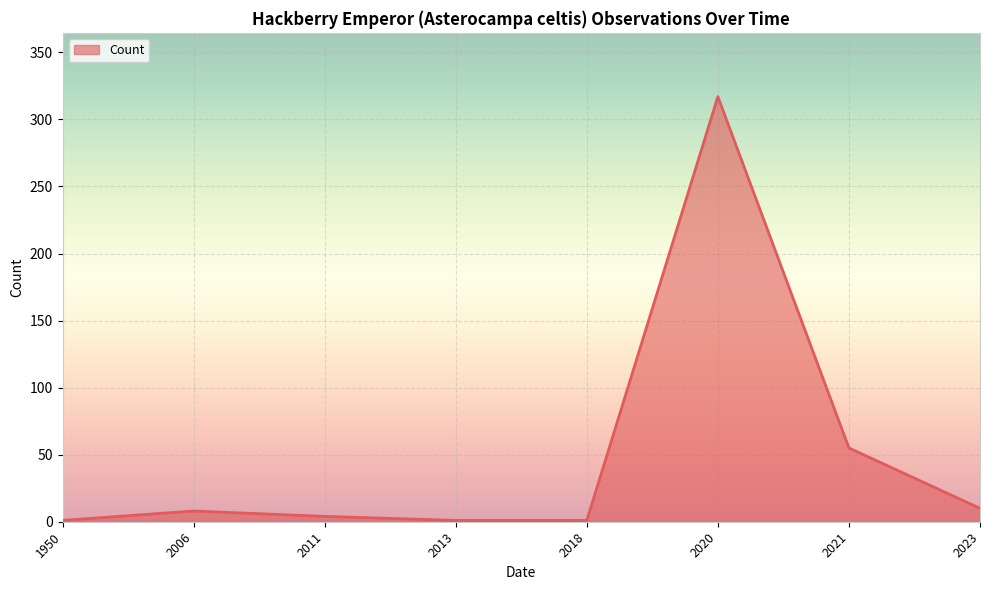

At which label is the value closest to 159?

2021